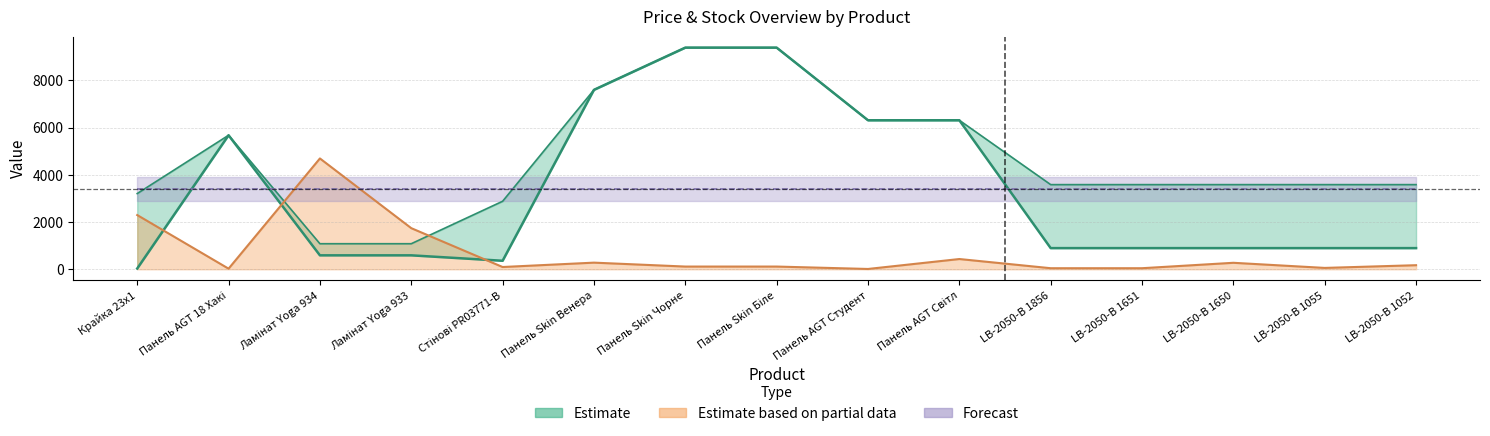

What is the minimum value shown in the chart?

12.7